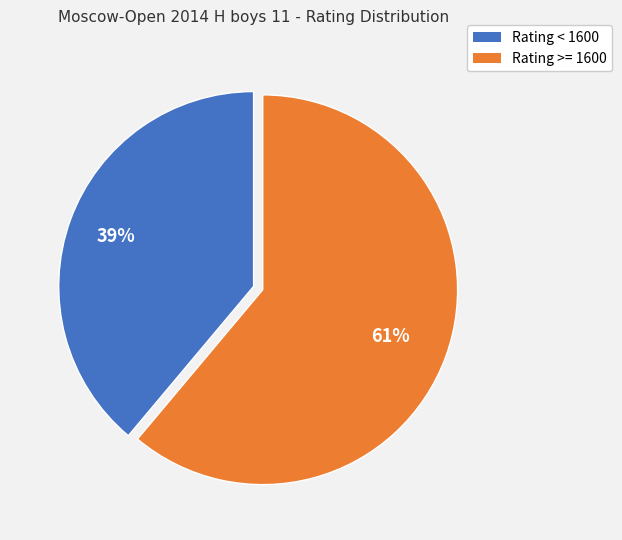

Count the number of slices in the pie.

2